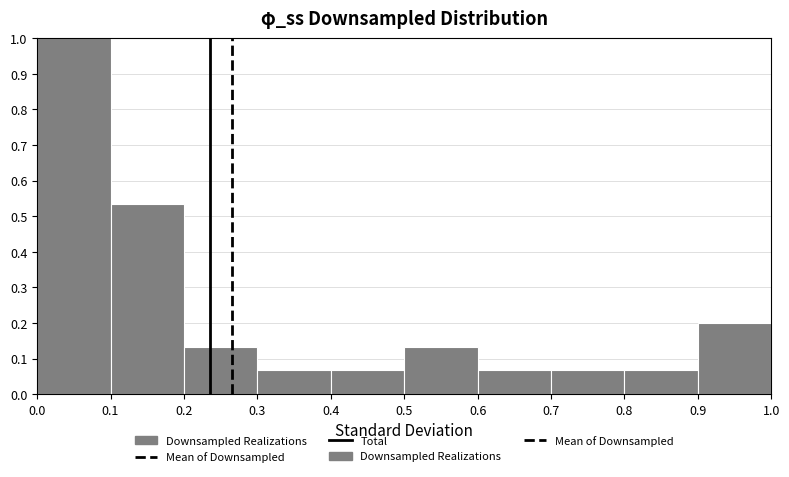

What is the height of the bar covering 0.0 to 0.1 on the x-axis? The values are not printed on the chart, so give them approximately, as read against the axis.

1.00